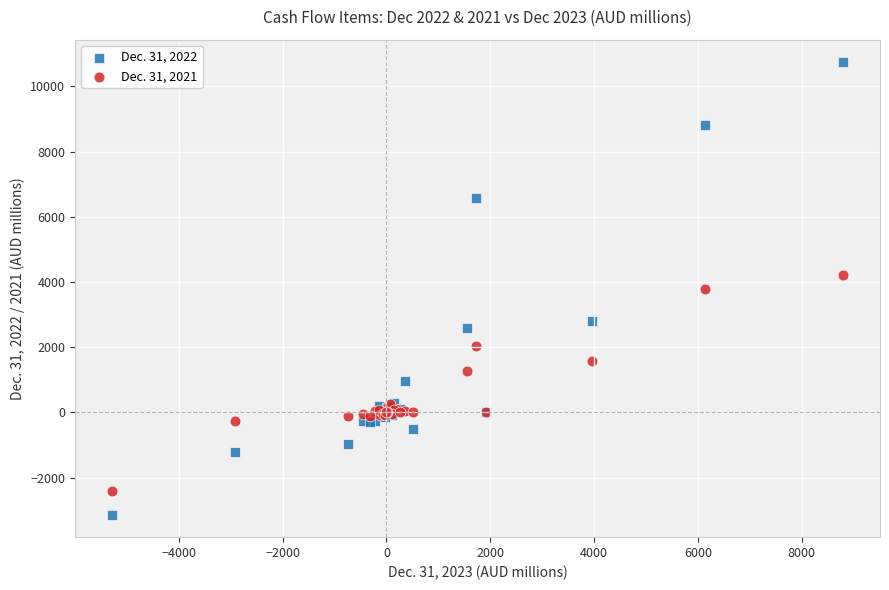

Which series reaches the maximum Y coordinate?

Dec. 31, 2022